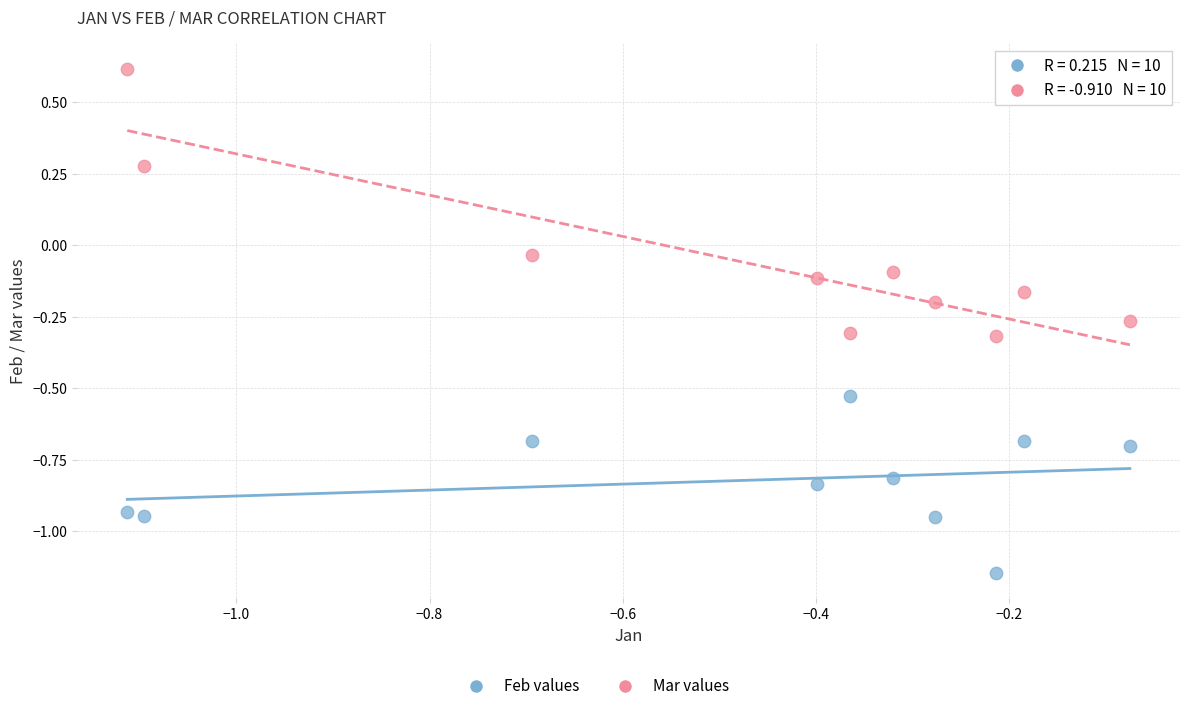

Which series reaches the minimum Y coordinate?

Feb values